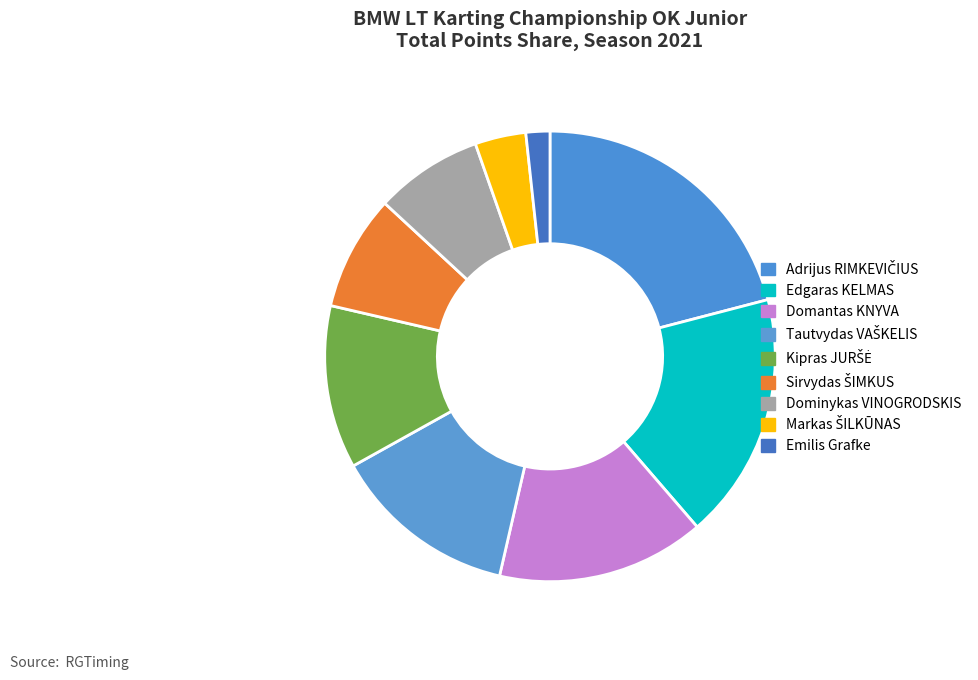

Which slice is the smallest?

Emilis Grafke